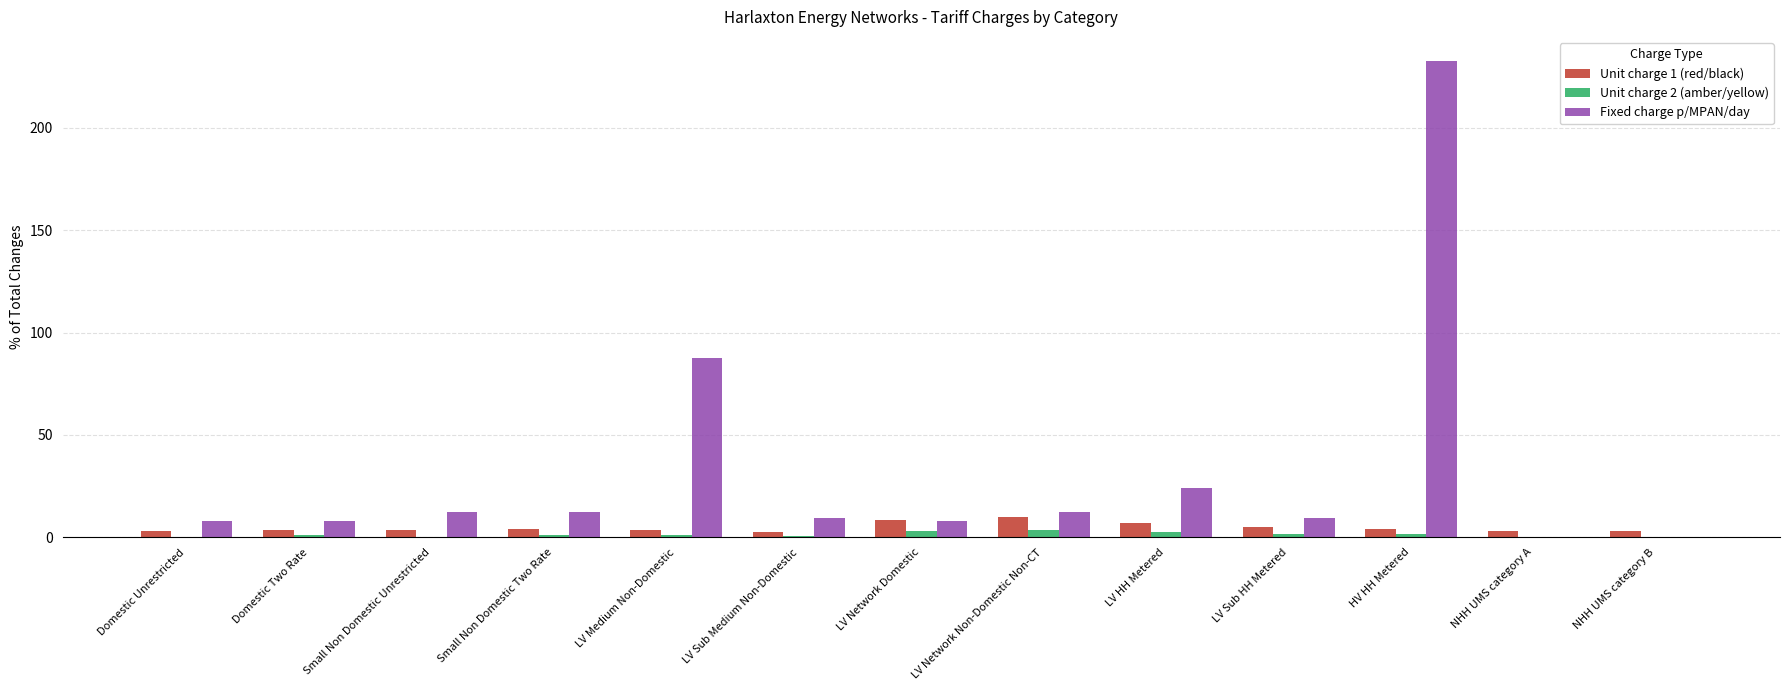

Between LV Medium Non-Domestic and LV Network Non-Domestic Non-CT, which series saw the biggest shift?

Fixed charge p/MPAN/day